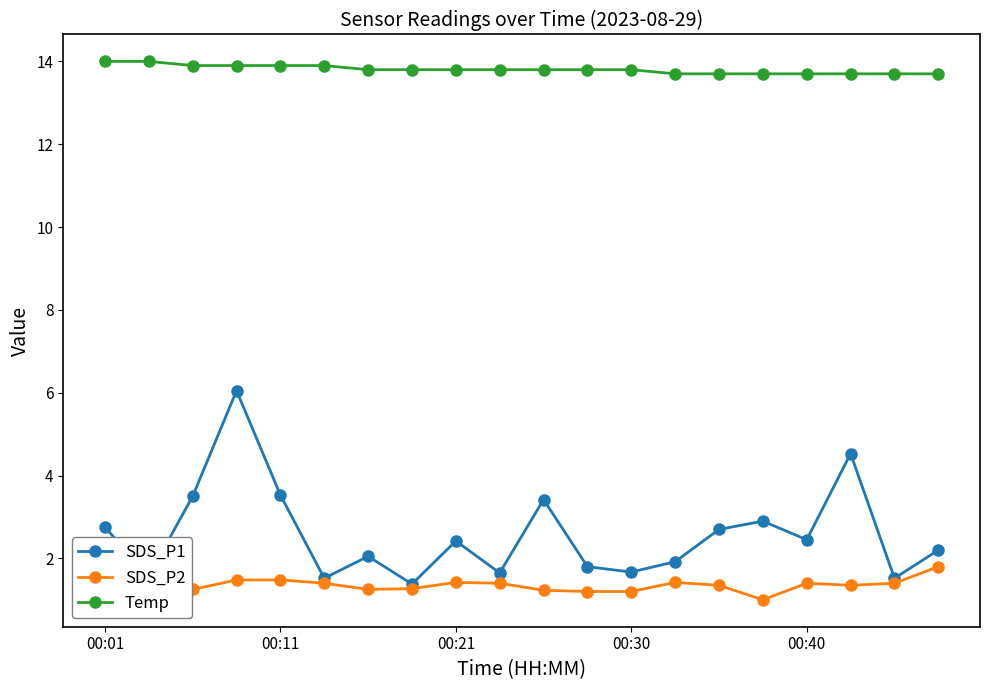

How many lines are shown in the chart?

3